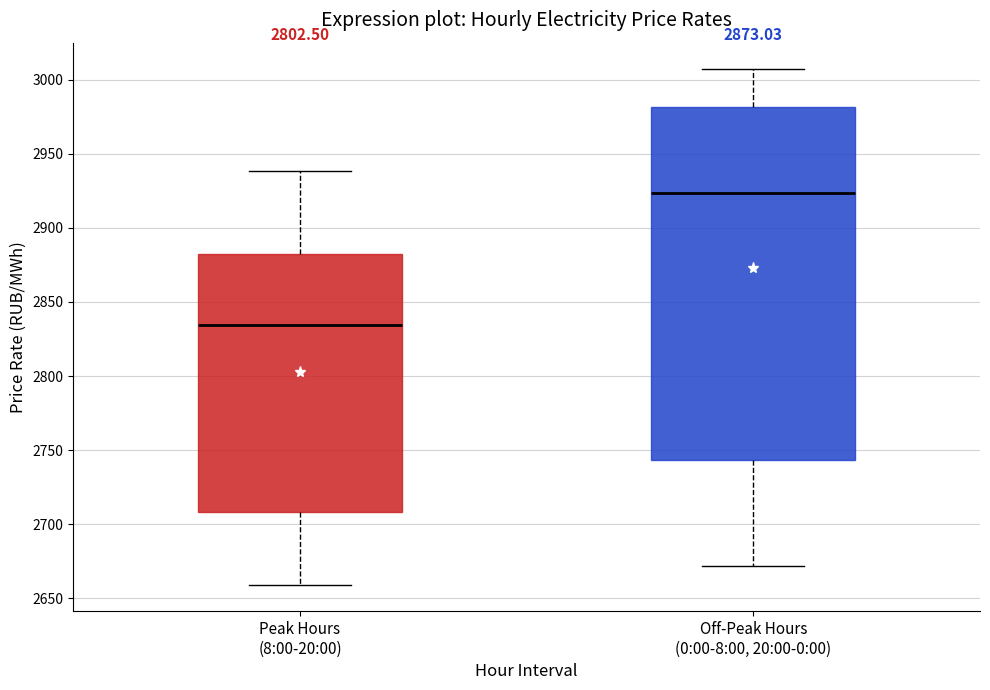

Comparing the boxes themselves (not the whiskers), which one is the tallest?

Off-Peak Hours (0:00-8:00, 20:00-0:00)